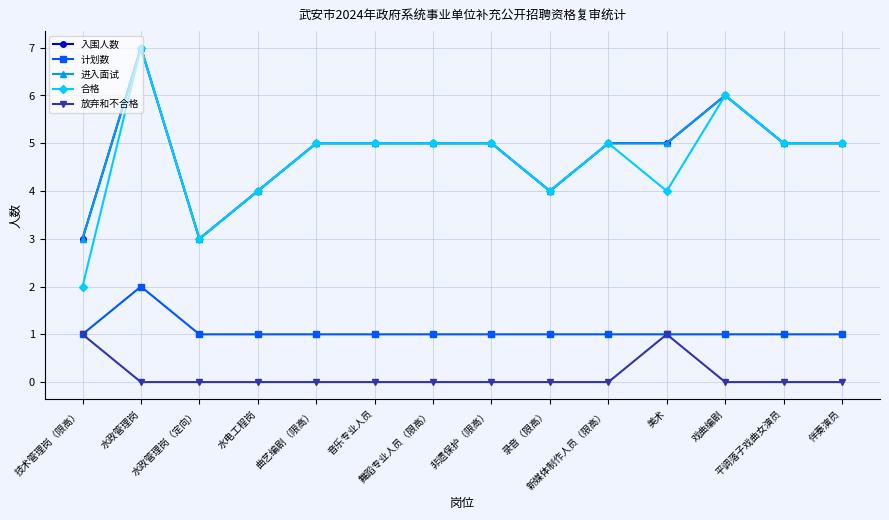

At which label is 入围人数 closest to 5?

曲艺编剧（限高）